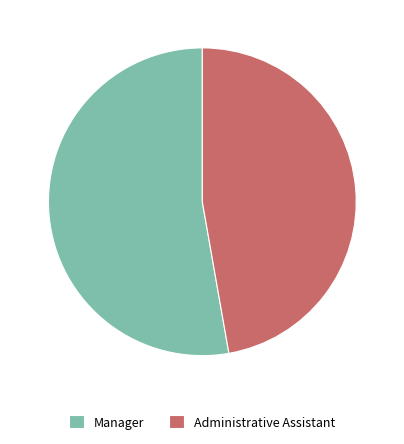

How many segments does this pie chart have?

2